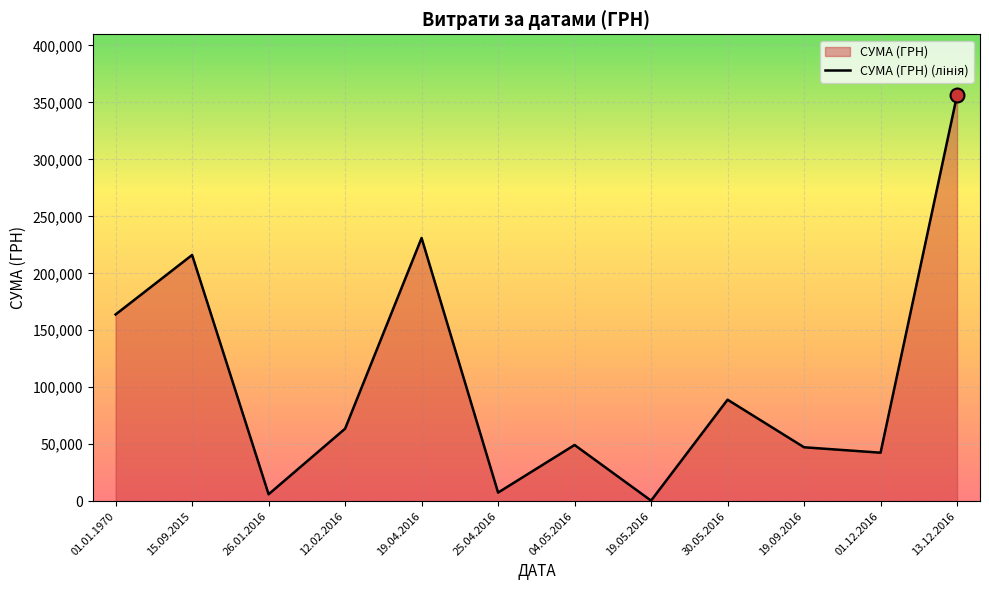

Reading left to right, what are all the values shown in this chart?

163895.6	216082.9	6105.7	63651.1	231004.4	7585.0	49362.0	528.0	89103.0	47349.0	42588.0	356303.5